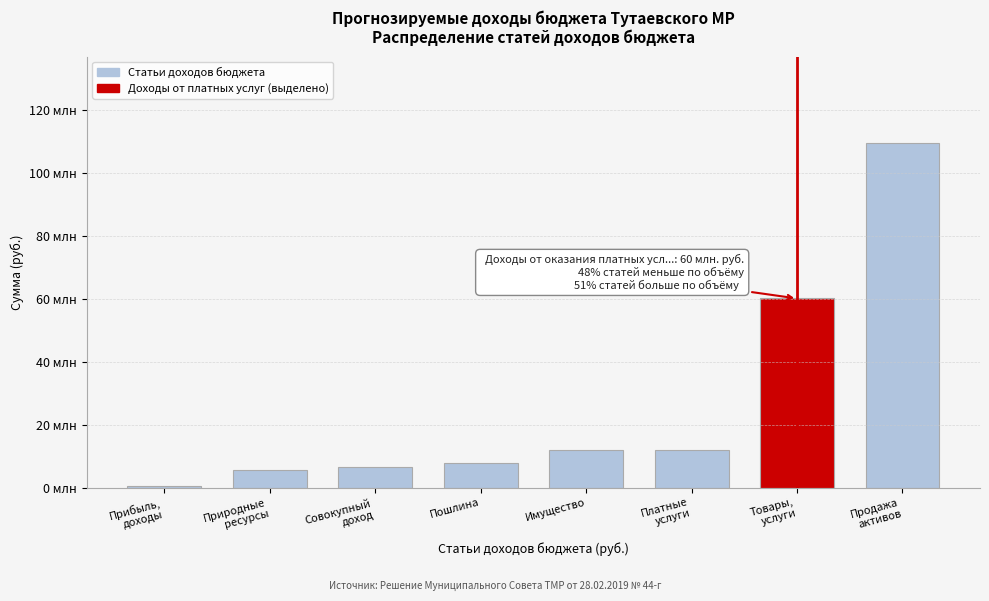

Does the chart contain any negative values?

No